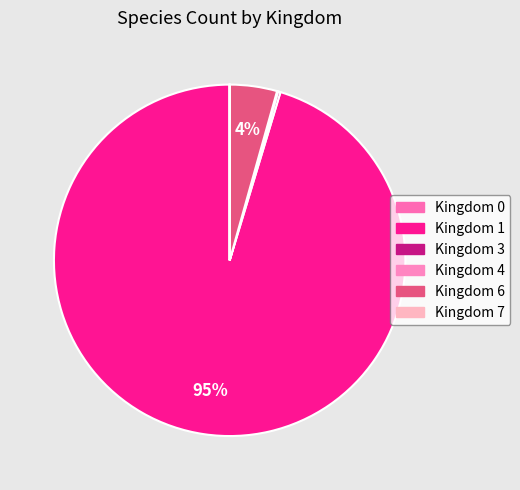

To the nearest percent, what is the average slice percentage?

17%